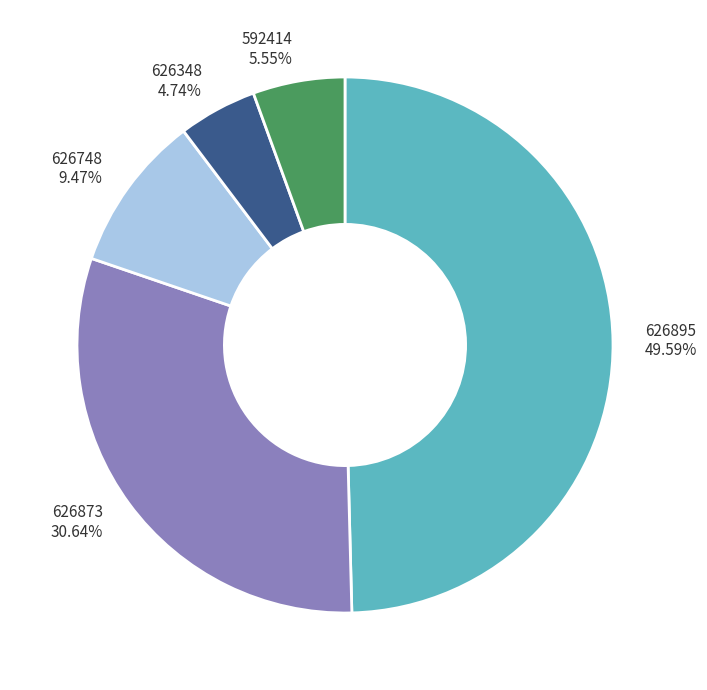

To the nearest percent, what is the difference between the 592414 and 626895 slice percentages?

44%